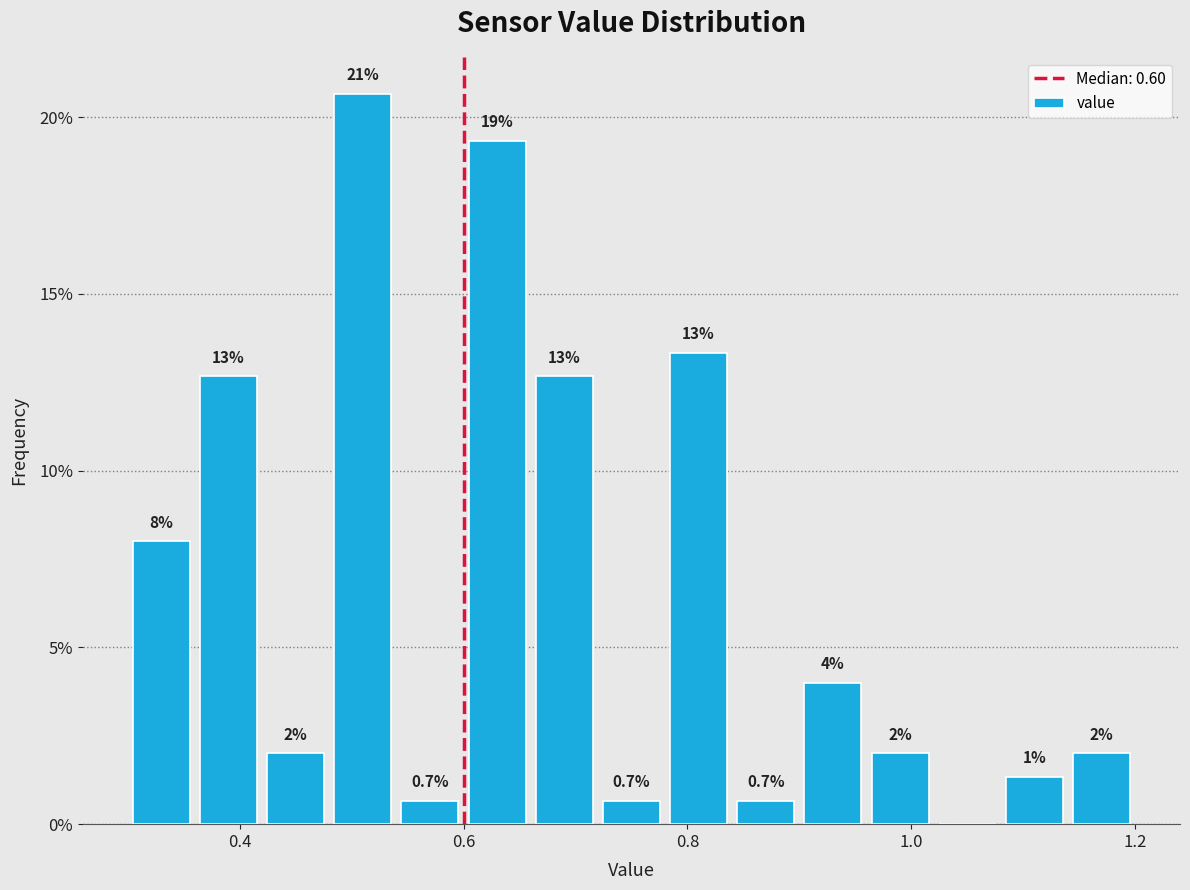

Around what value on the x-axis is the tallest bar? Give the approximate position of its centre, as read against the axis.

0.52